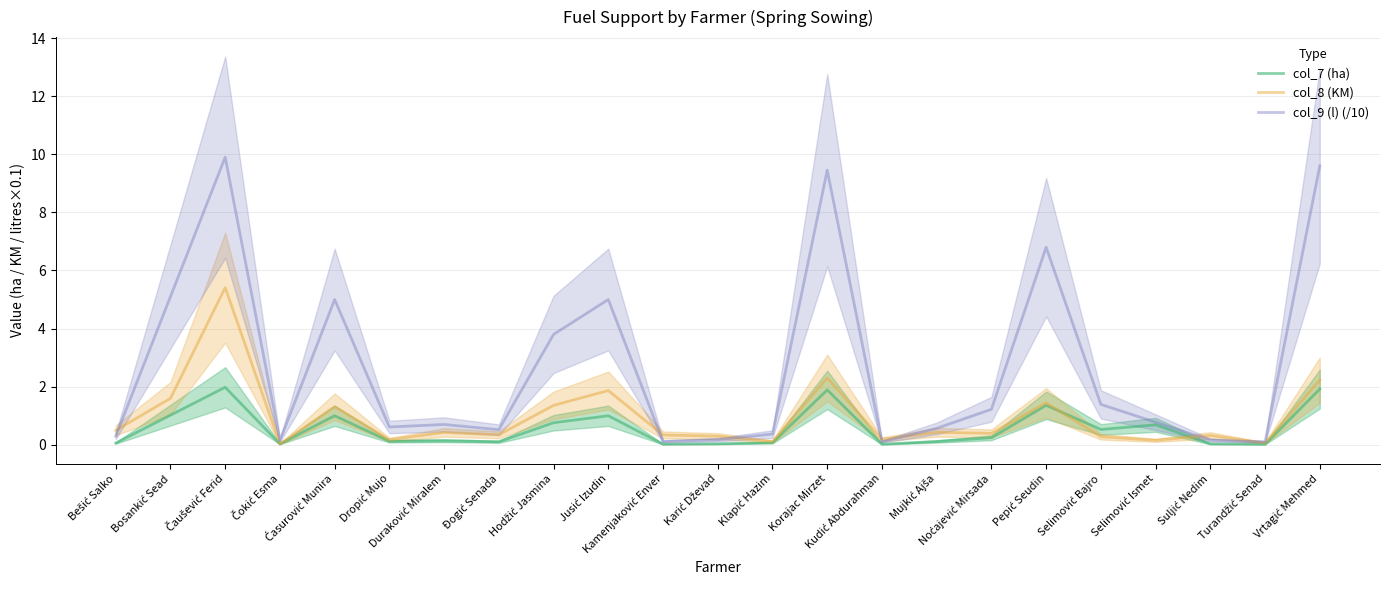

How many lines are shown in the chart?

3